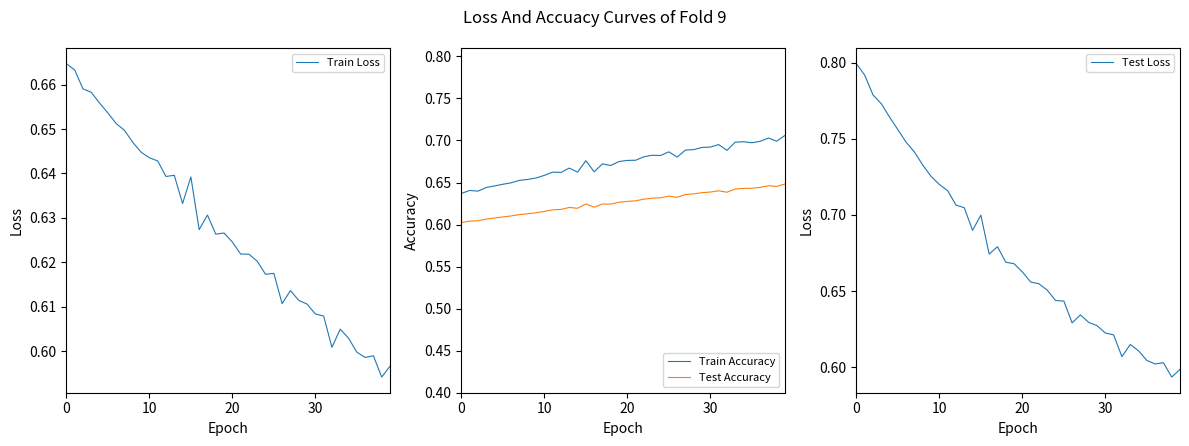

True or false: Test Accuracy and Train Accuracy cross at least once.

False